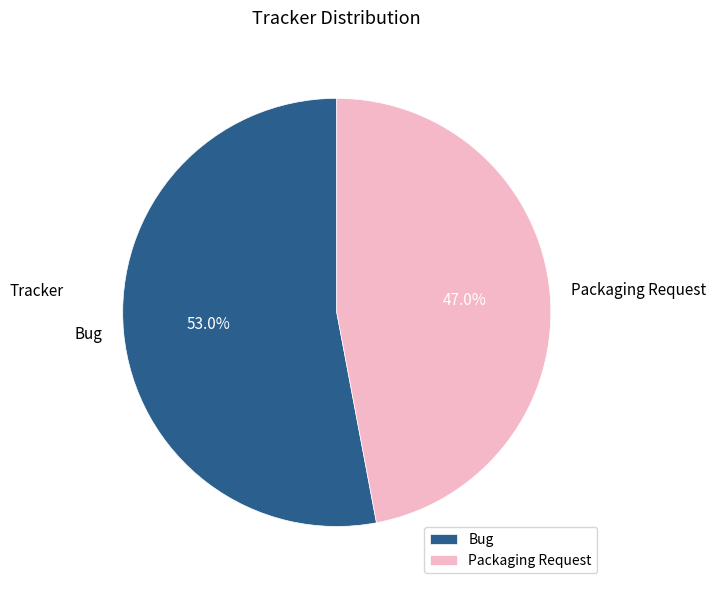

How much of the chart is everything except Packaging Request?

53.0%